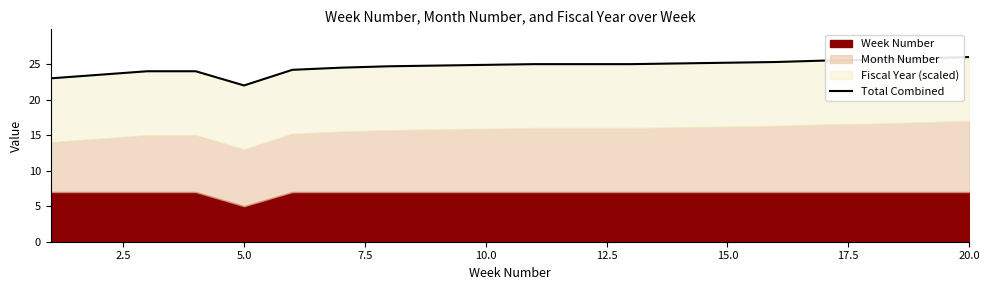

The value at 7.5 is 24.0. True or false?

True